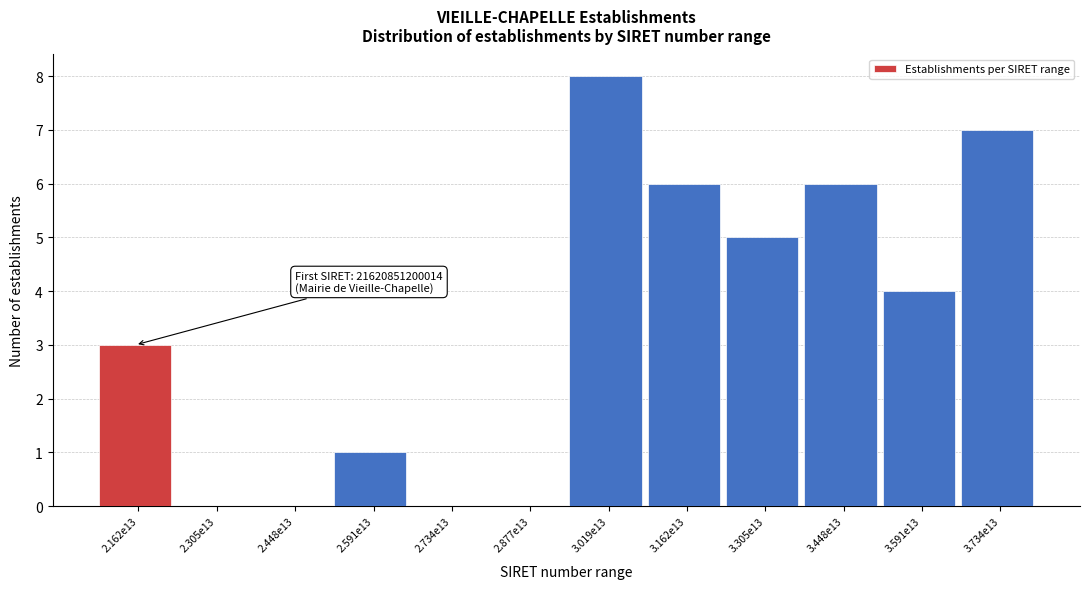

Reading left to right, extract all data points from this chart.

2.162e13=3	2.305e13=0	2.448e13=0	2.591e13=1	2.734e13=0	2.877e13=0	3.019e13=8	3.162e13=6	3.305e13=5	3.448e13=6	3.591e13=4	3.734e13=7